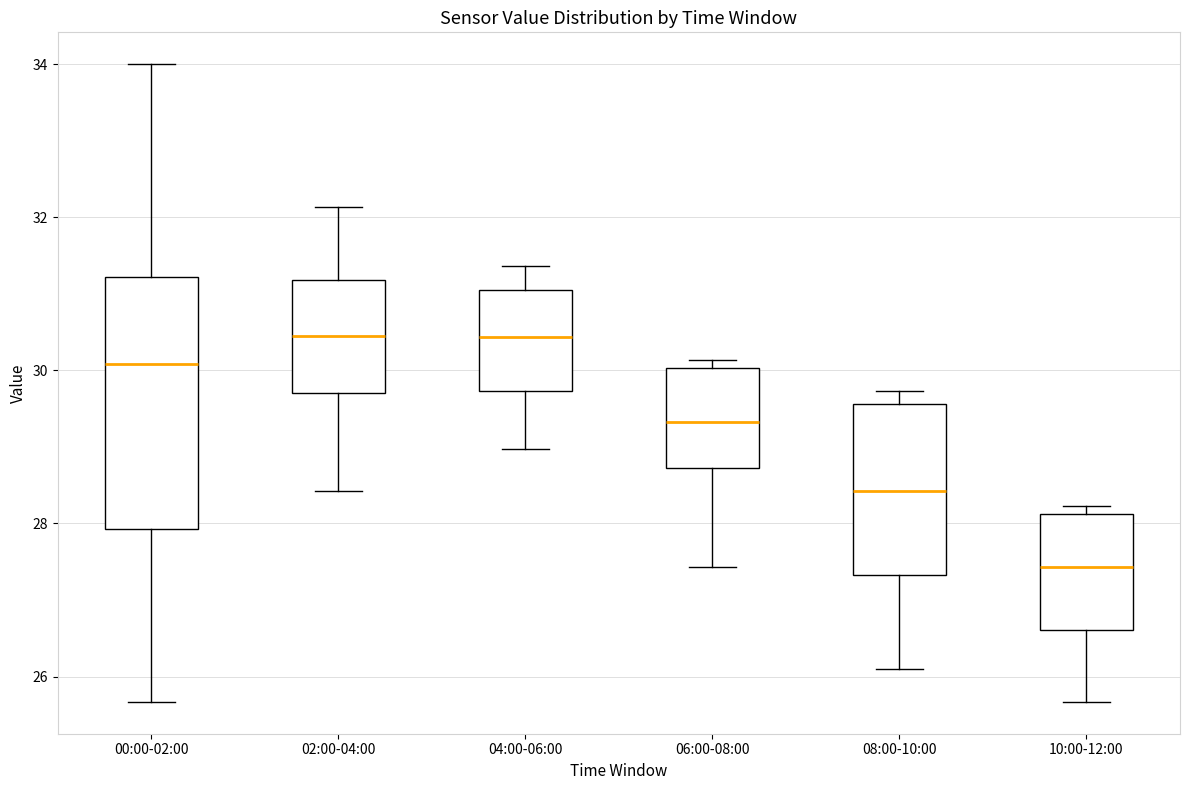

Reading left to right, transcribe this box plot: for each box, give where its median line is, the range the box spans, and where its two whiskers end, as read against the y-axis. The values are not printed on the chart, so give them approximately, as read against the axis.

00:00-02:00: median 30.0, box 28.0 to 31.2, whiskers 25.6 to 34.0
02:00-04:00: median 30.4, box 29.8 to 31.2, whiskers 28.4 to 32.2
04:00-06:00: median 30.4, box 29.8 to 31.0, whiskers 29.0 to 31.4
06:00-08:00: median 29.4, box 28.8 to 30.0, whiskers 27.4 to 30.2
08:00-10:00: median 28.4, box 27.4 to 29.6, whiskers 26.2 to 29.8
10:00-12:00: median 27.4, box 26.6 to 28.2, whiskers 25.6 to 28.2 (just above the box's upper edge)